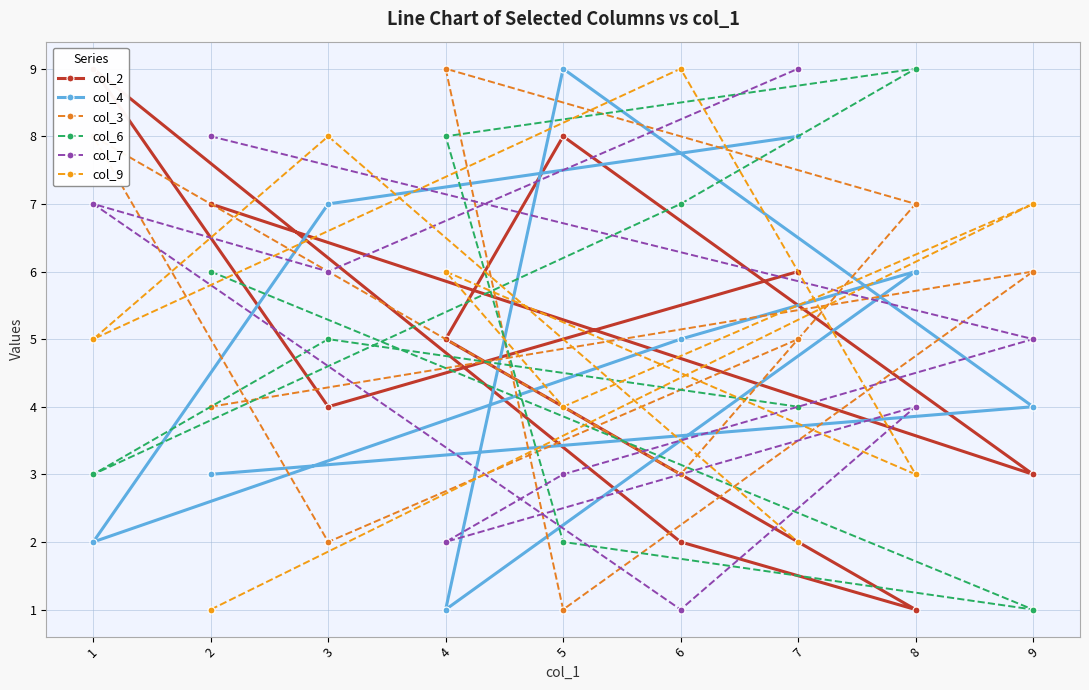

True or false: col_6 has a value of 2 at 8.

False